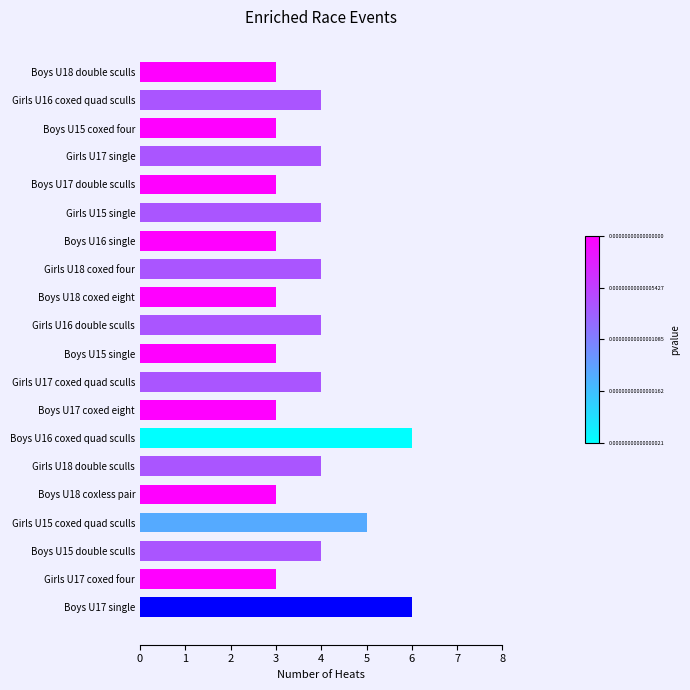

What is the smallest value displayed?

3